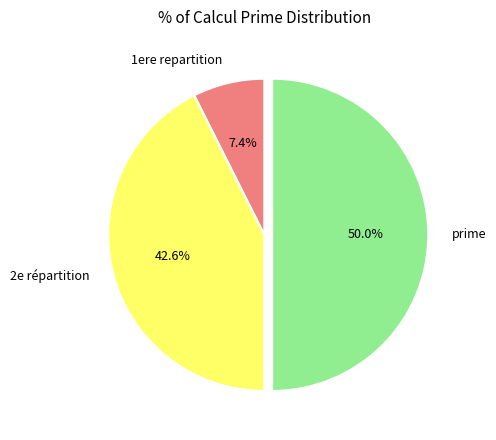

To the nearest percent, what is the difference between the largest and smallest slice percentages?

43%